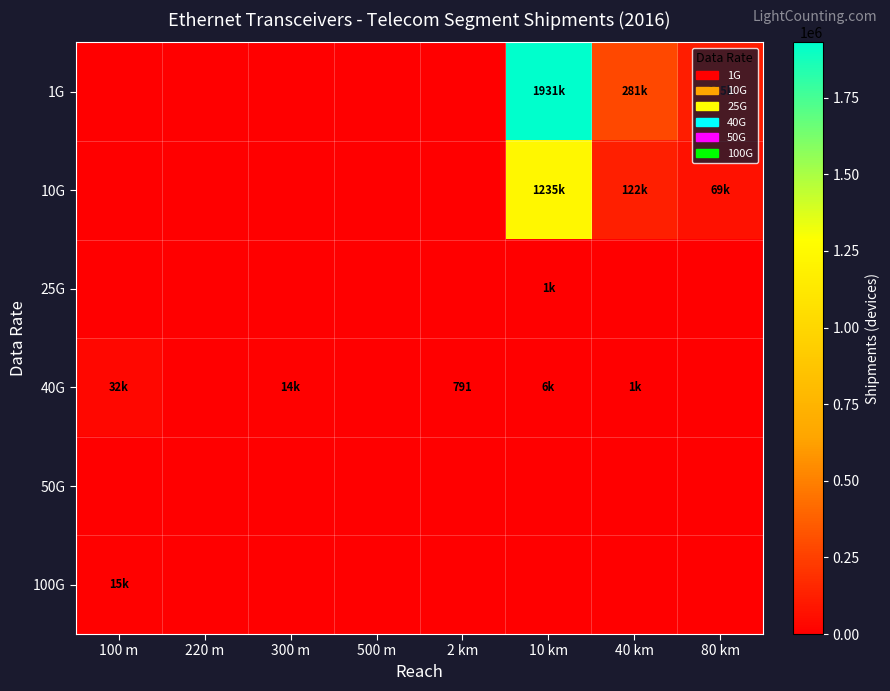

What is the average value of the 1G series?

290870.2